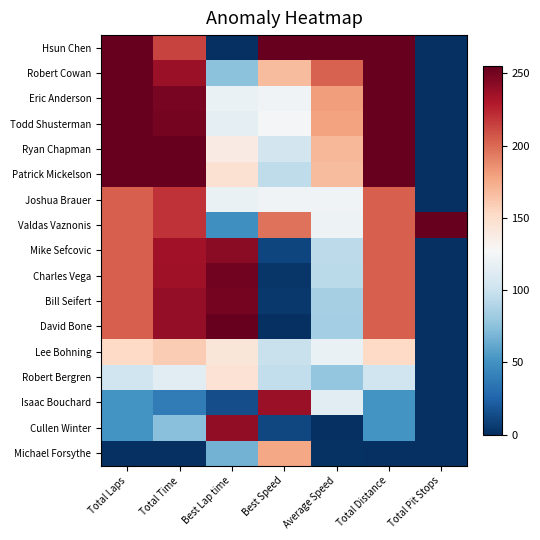

What is the greatest value displayed?

255.0